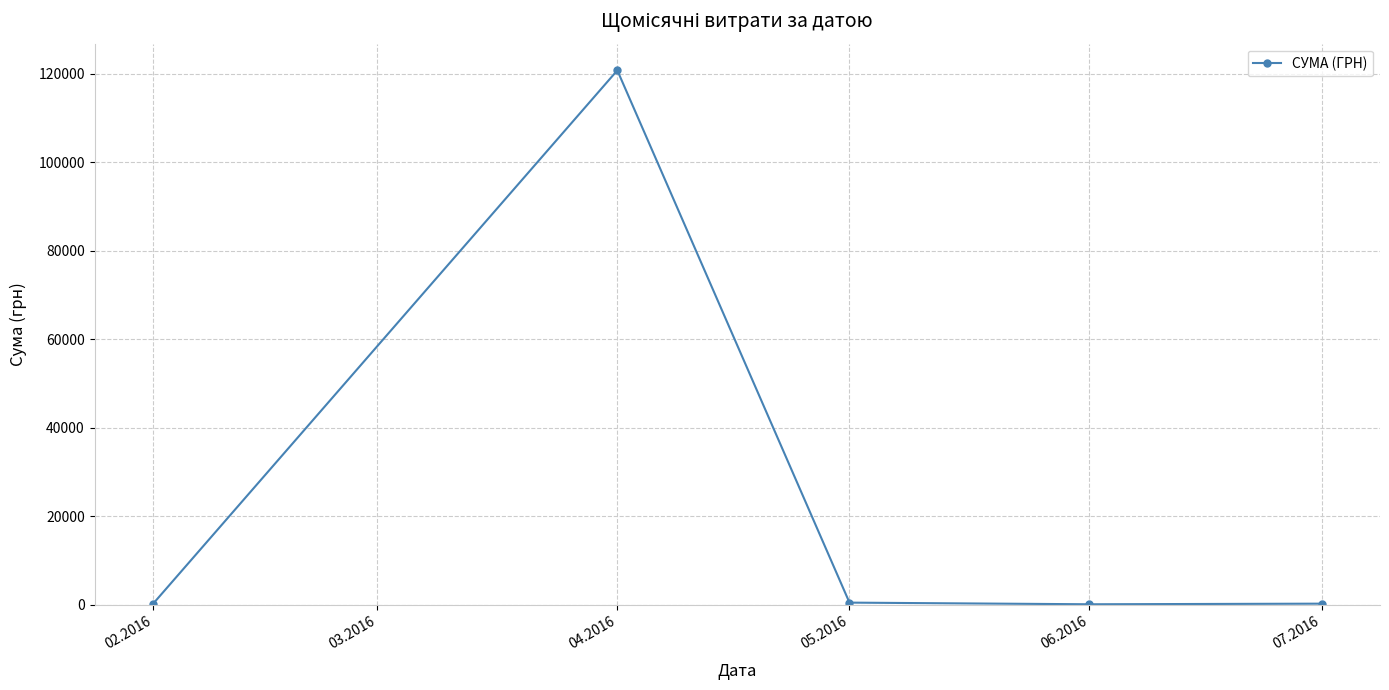

What is the average value?

24368.0